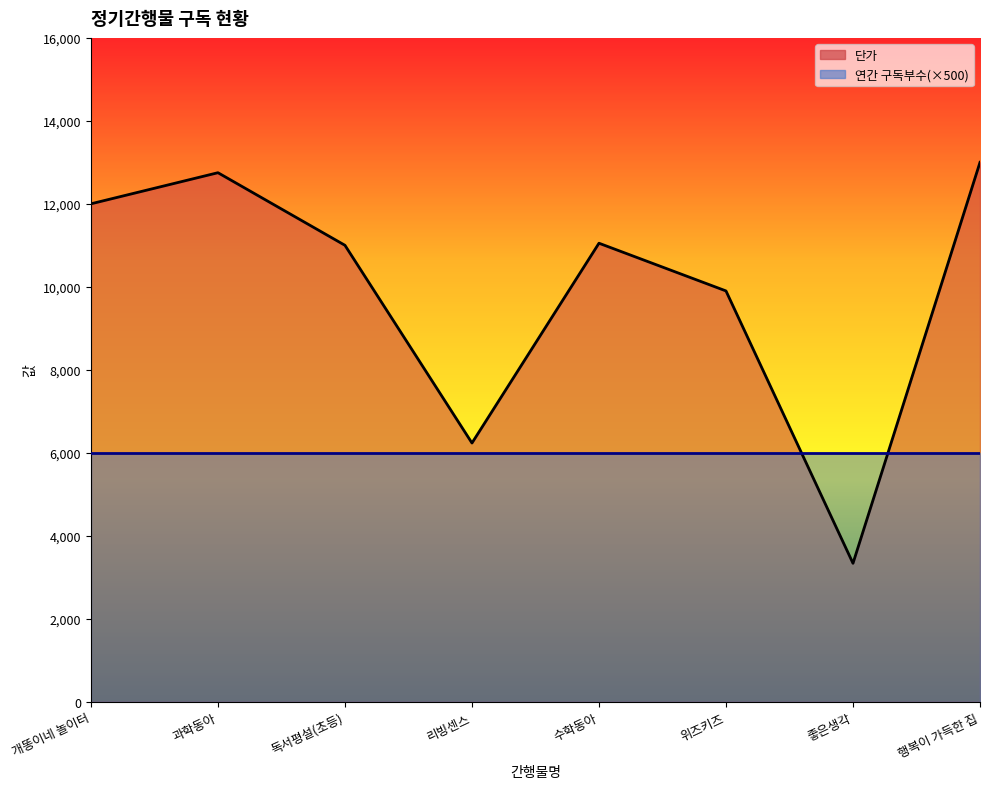

Where does the data first go above 11050?

개똥이네 놀이터